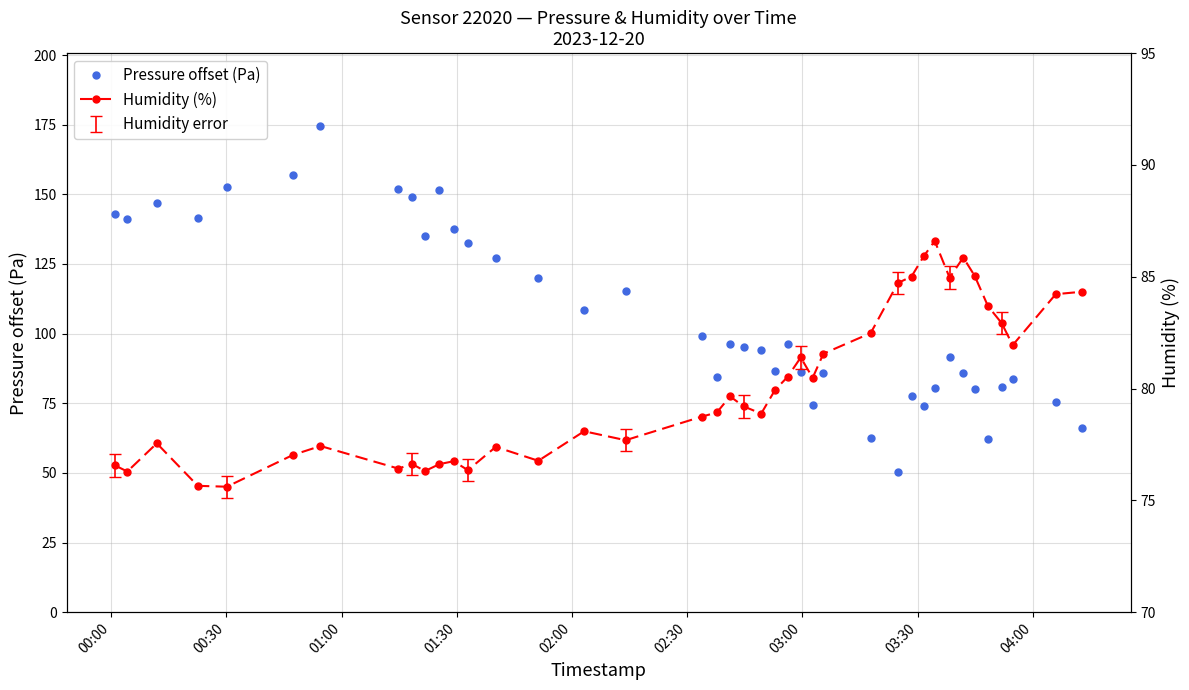

What is the value of the Pressure offset (Pa) point at the 4th from the left?

141.3